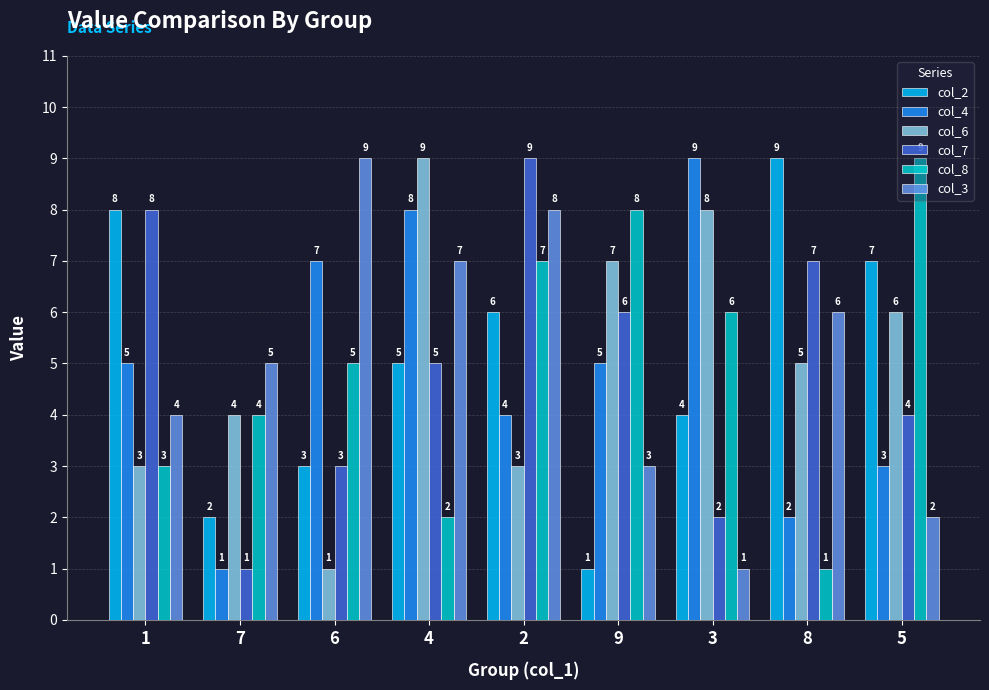

The value of col_7 at 4 is 5. True or false?

True